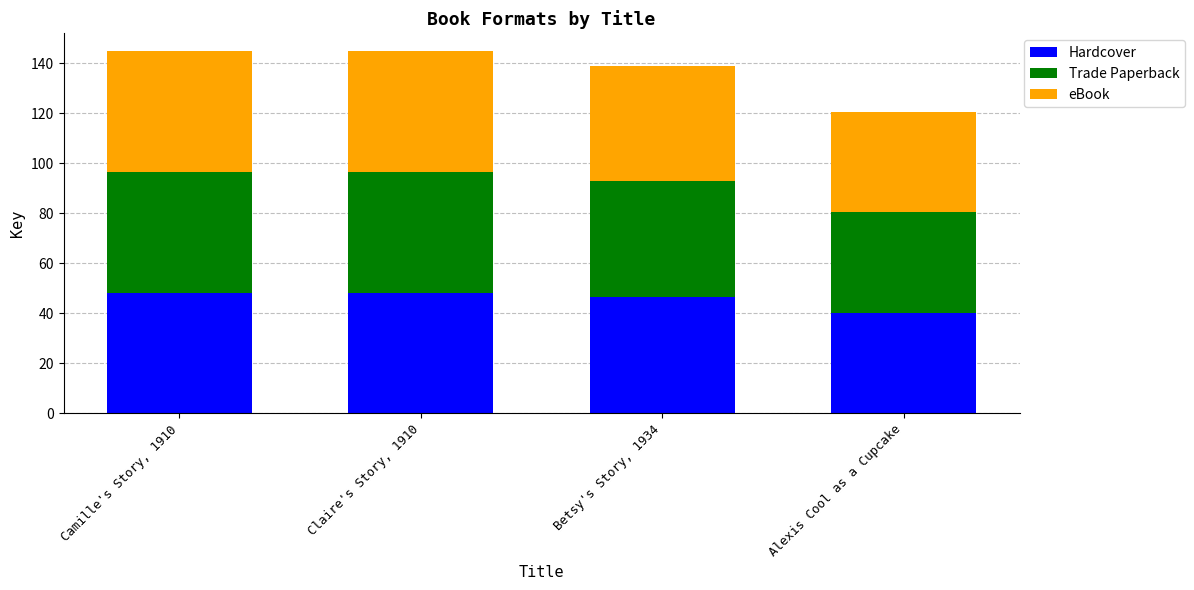

What is the difference between the second highest and minimum values in the Hardcover series?

8.1